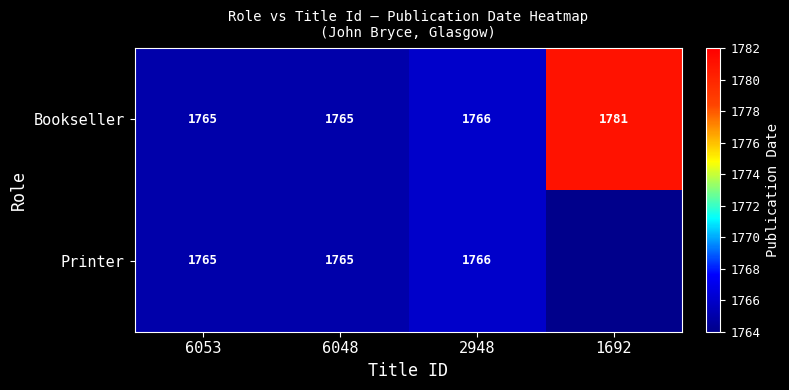

What is the total value across all series at 6048?

3530